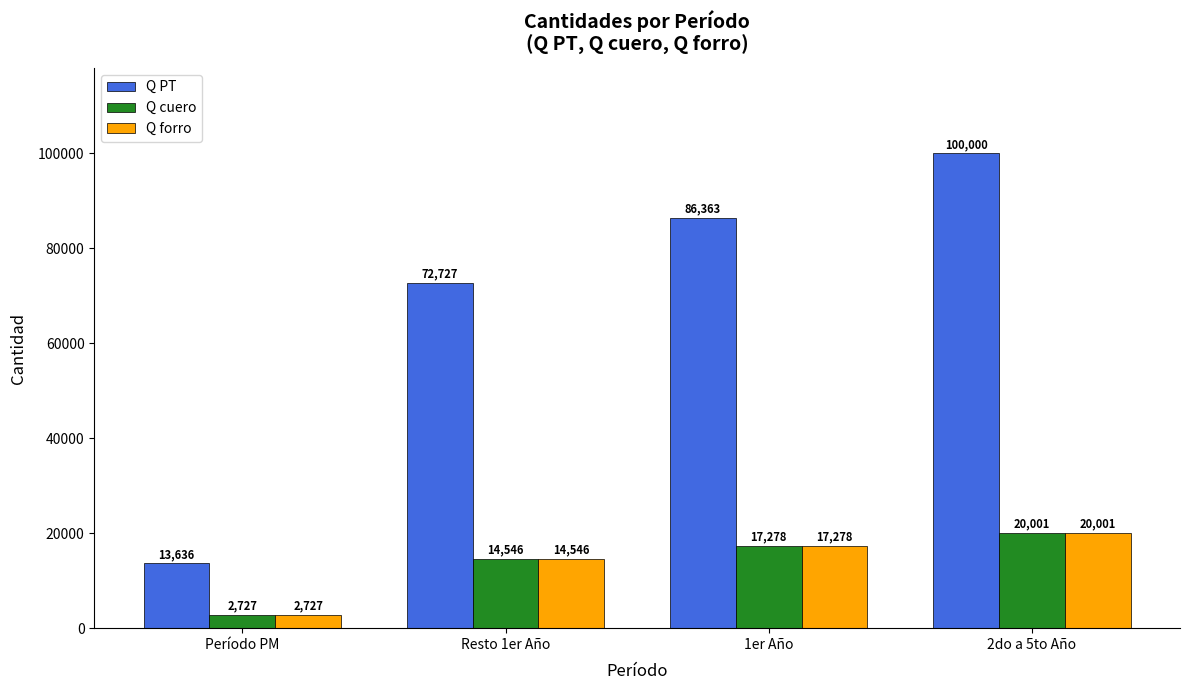

Rank the categories by Q forro value from lowest to highest.

Período PM, Resto 1er Año, 1er Año, 2do a 5to Año